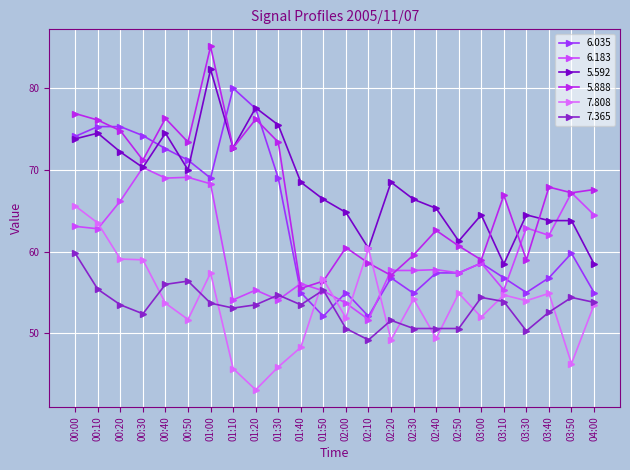

True or false: 6.183 has more than 0 points higher than both neighbors.

True